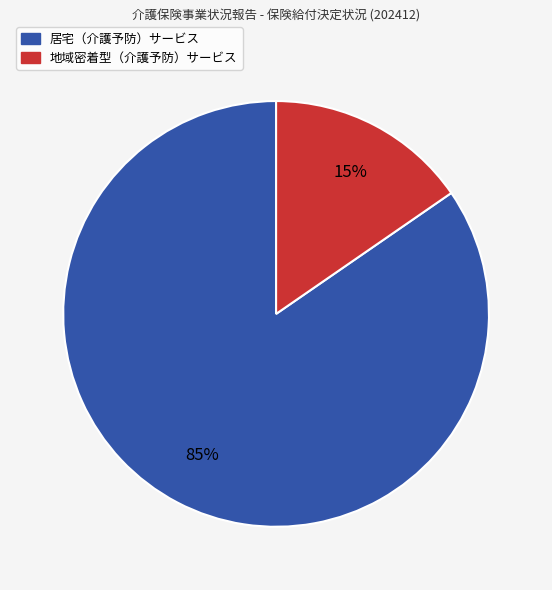

Between 地域密着型（介護予防）サービス and 居宅（介護予防）サービス, which is larger?

居宅（介護予防）サービス